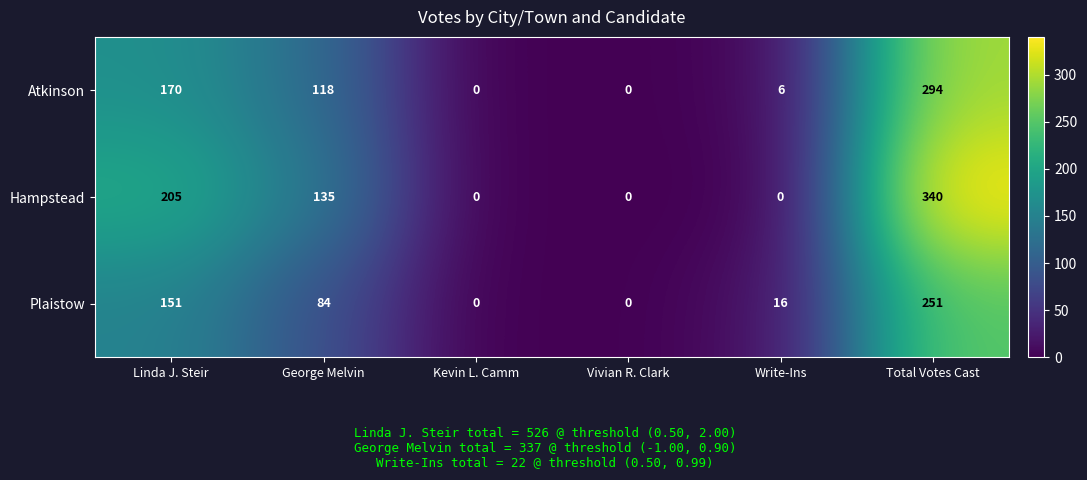

Which series has the largest total across all categories?

Hampstead